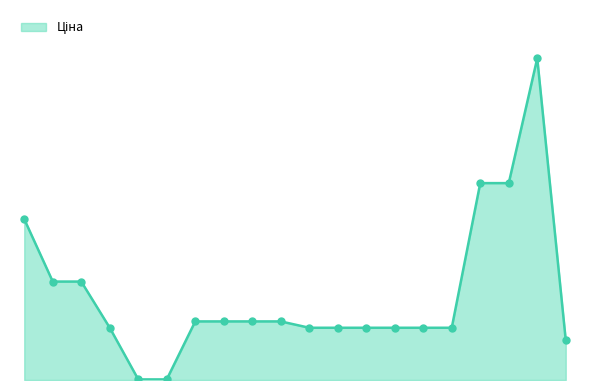

Does the chart have visible grid lines?

No